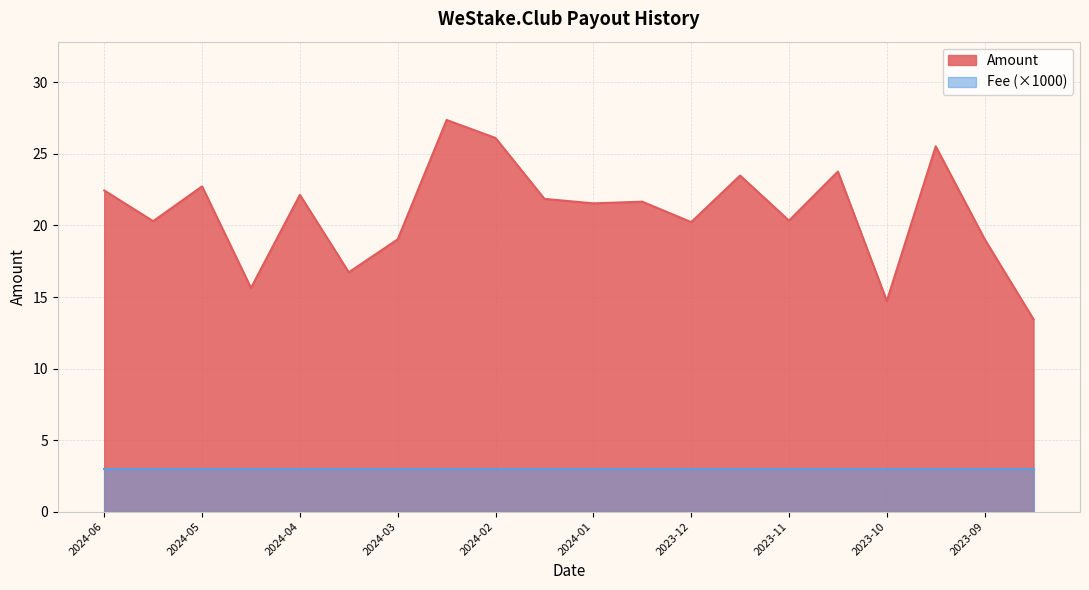

At which label is the value closest to 20?

2023-12